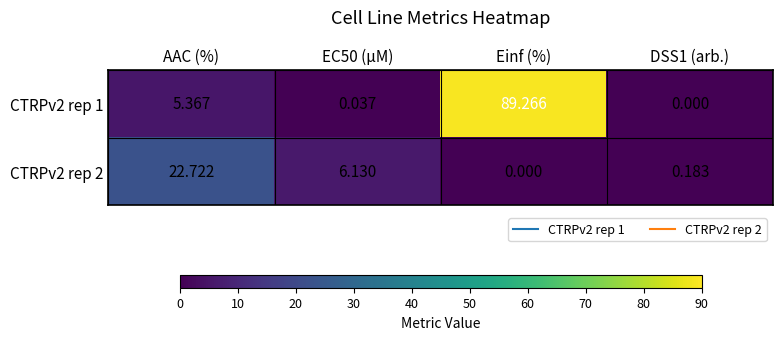

Is the value of CTRPv2 rep 2 at AAC (%) greater than the value of CTRPv2 rep 1 at DSS1 (arb.)?

Yes